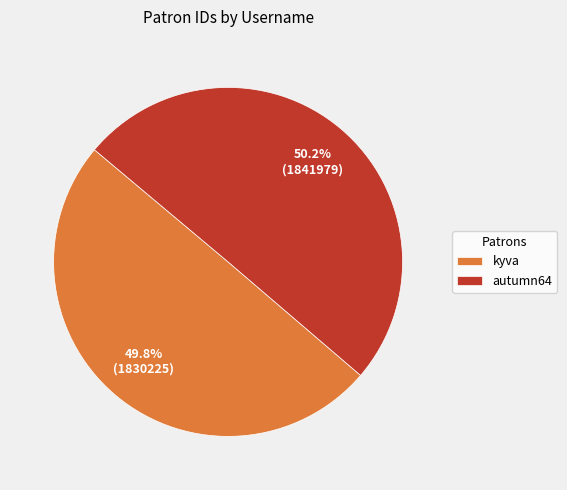

To the nearest percent, what is the combined percentage of autumn64 and kyva?

100%